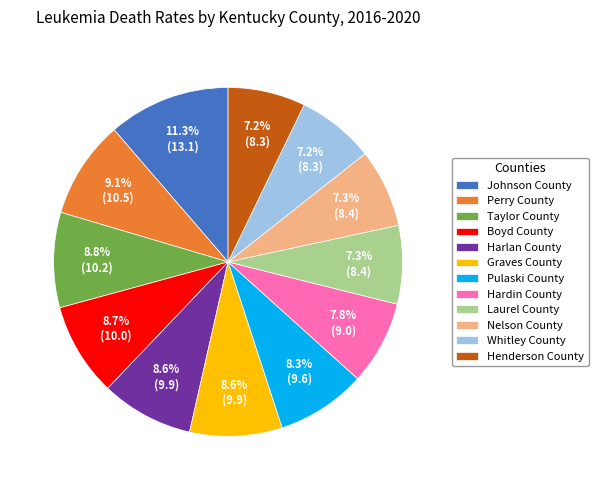

Which category has the biggest portion of the pie?

Johnson County